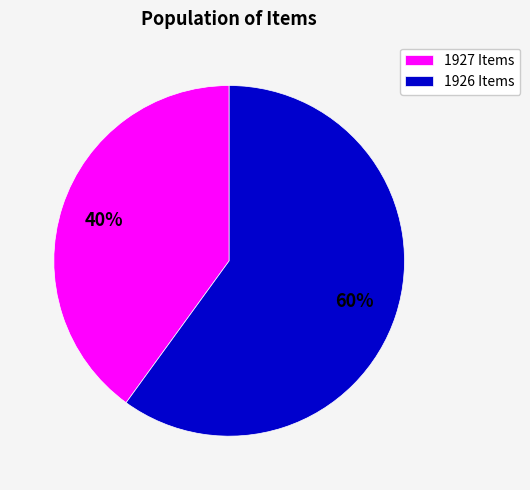

Is there a majority slice in this chart?

Yes